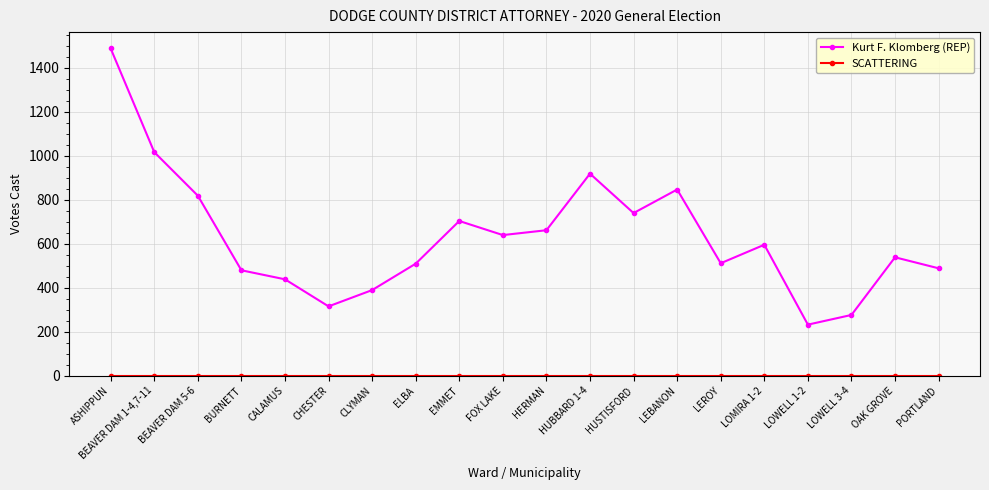

At which category is the sum across all series the highest?

ASHIPPUN